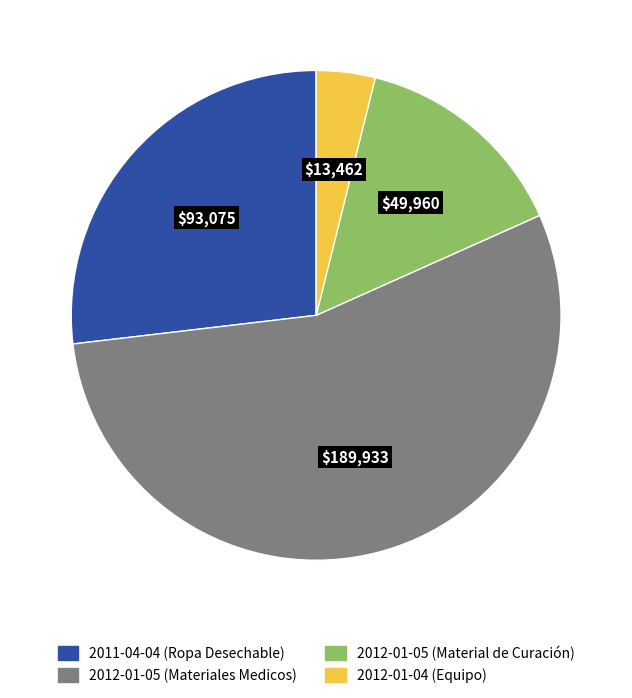

Rank the categories by value from highest to lowest.

2012-01-05 (Materiales), 2011-04-04, 2012-01-05 (Material), 2012-01-04